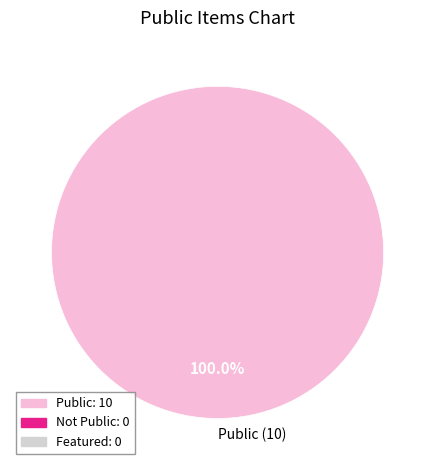

What is the majority slice?

Public (10)